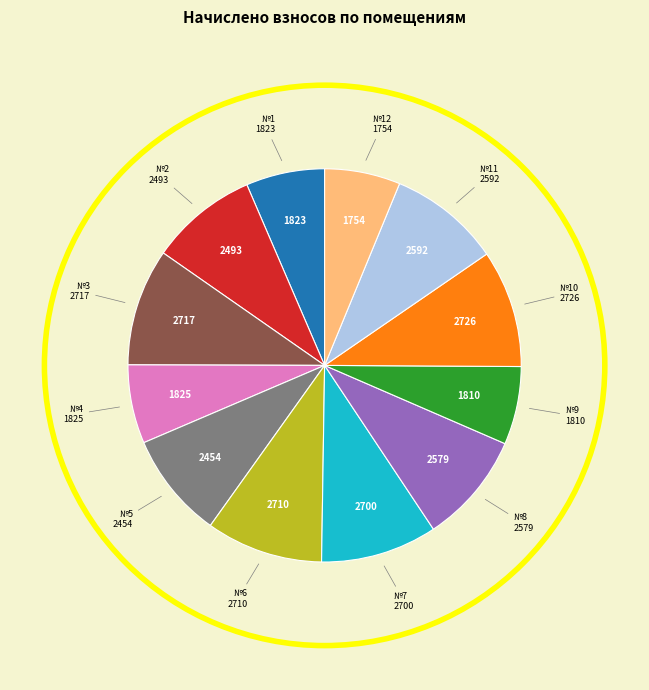

Does any single category account for the majority?

No